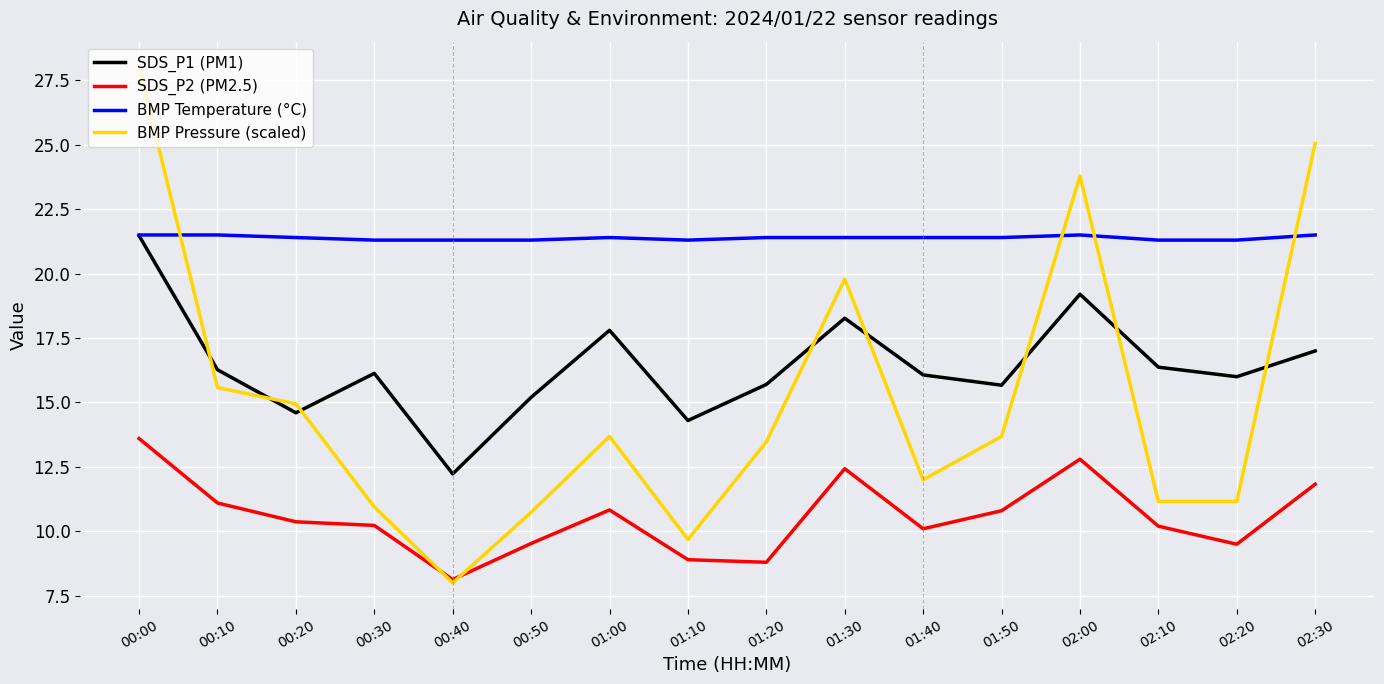

What are all the series names shown in the legend?

SDS_P1 (PM1), SDS_P2 (PM2.5), BMP Temperature (°C), BMP Pressure (scaled)